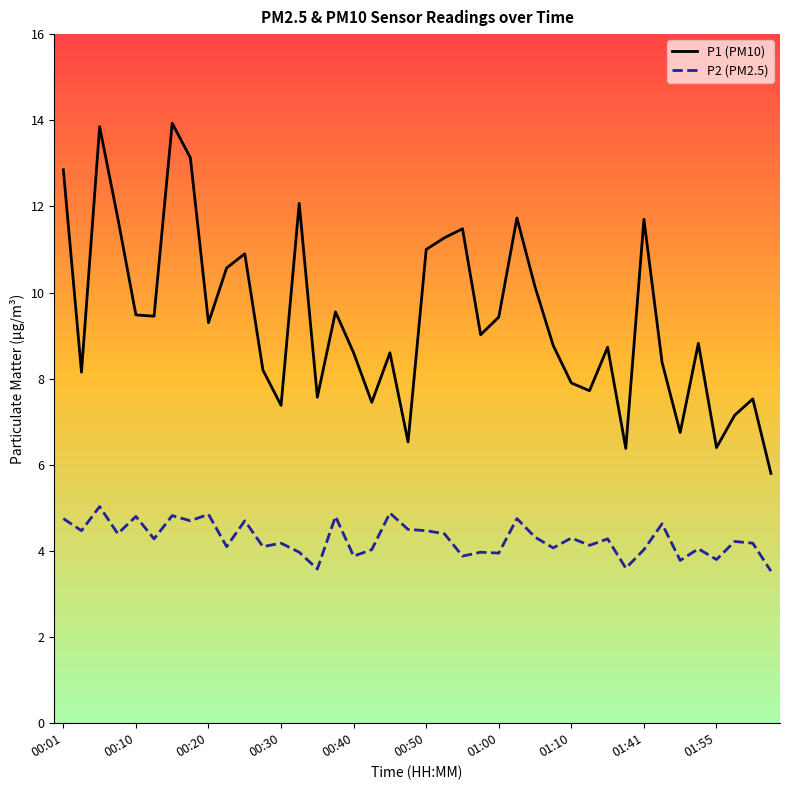

What are all the series names shown in the legend?

P1 (PM10), P2 (PM2.5)